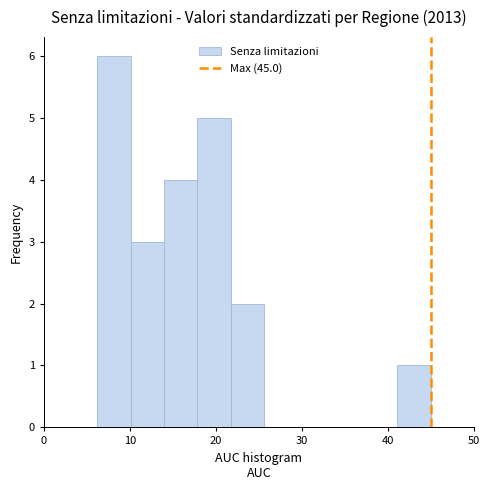

Around what value on the x-axis is the tallest bar? Give the approximate position of its centre, as read against the axis.

8